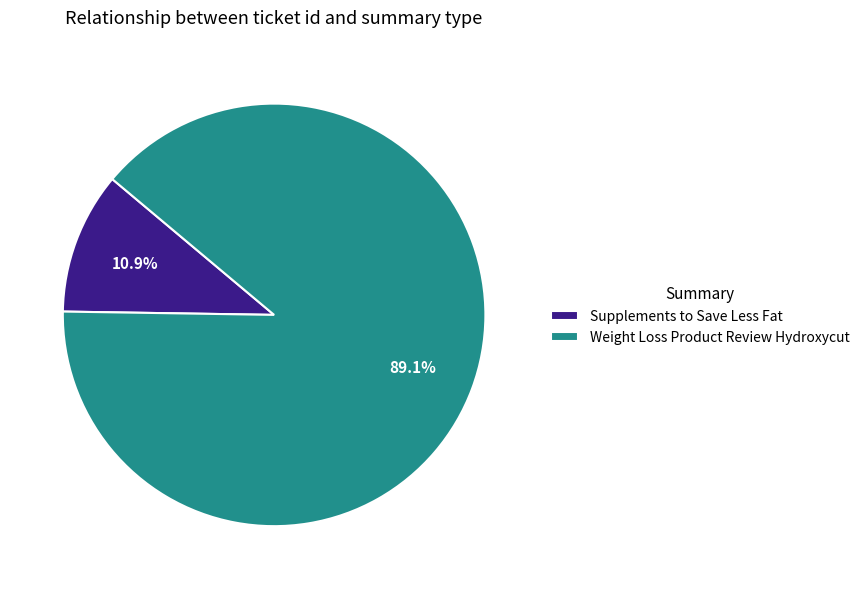

To the nearest percent, what is the difference between the Supplements to Save Less Fat and Weight Loss Product Review Hydroxycut slice percentages?

78%